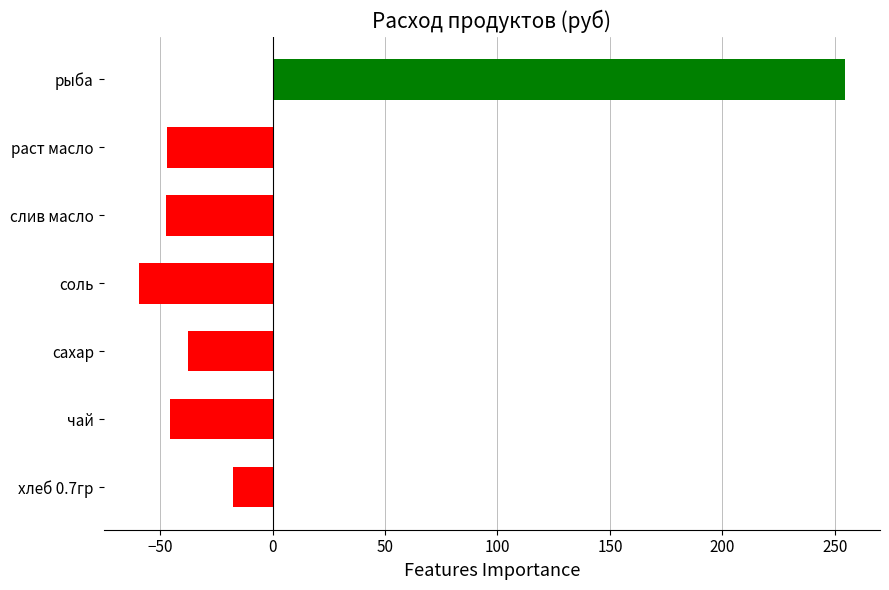

Which has a higher value, хлеб 0.7гр or сахар?

хлеб 0.7гр